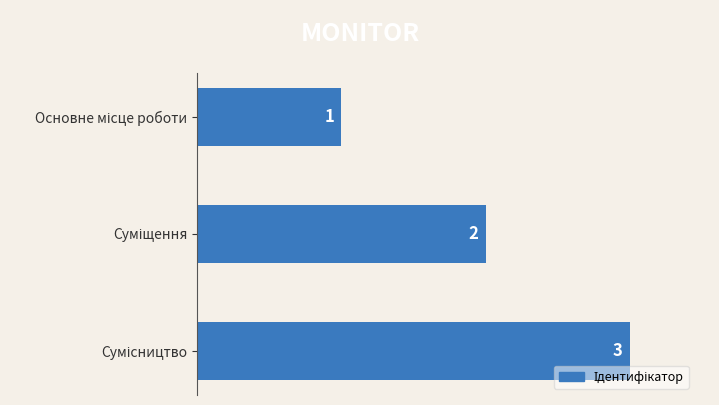

How many values are between 1 and 3?

3